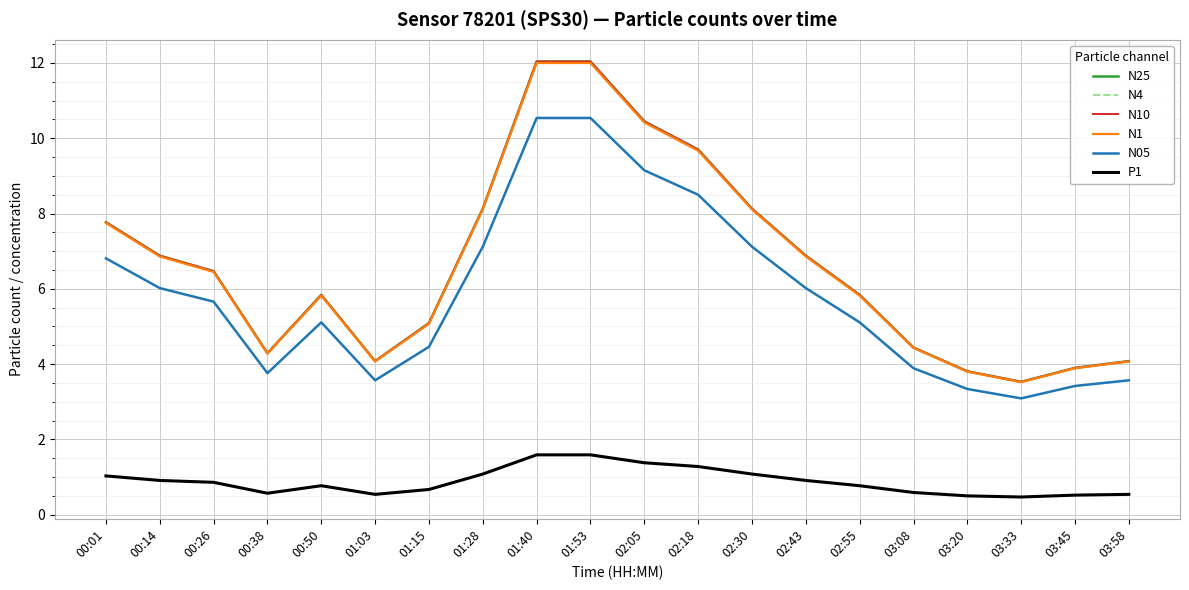

Where is the first local minimum for N25?

00:38